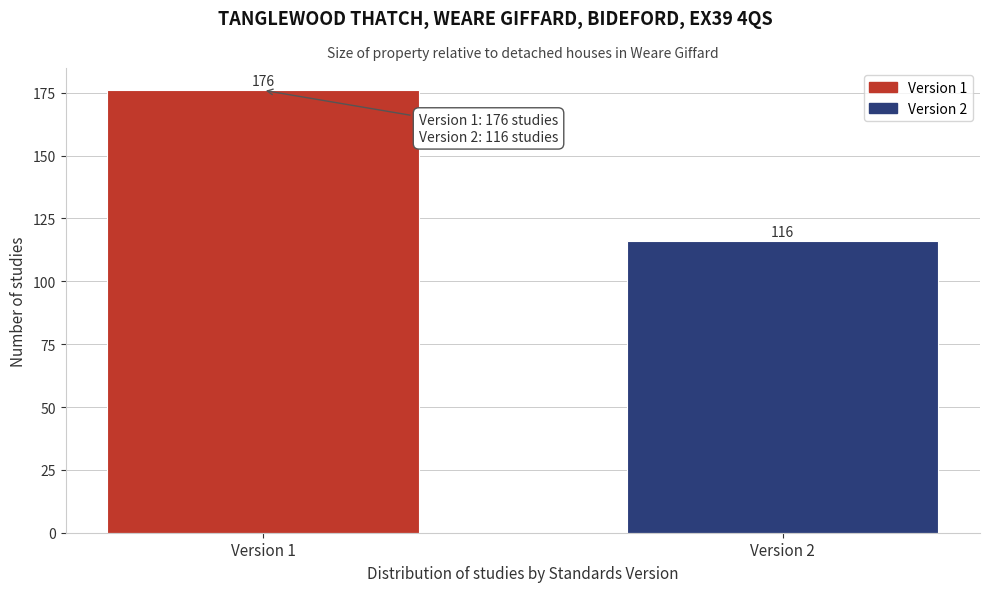

Reading left to right, transcribe all the data shown in this chart.

Version 1=176	Version 2=116